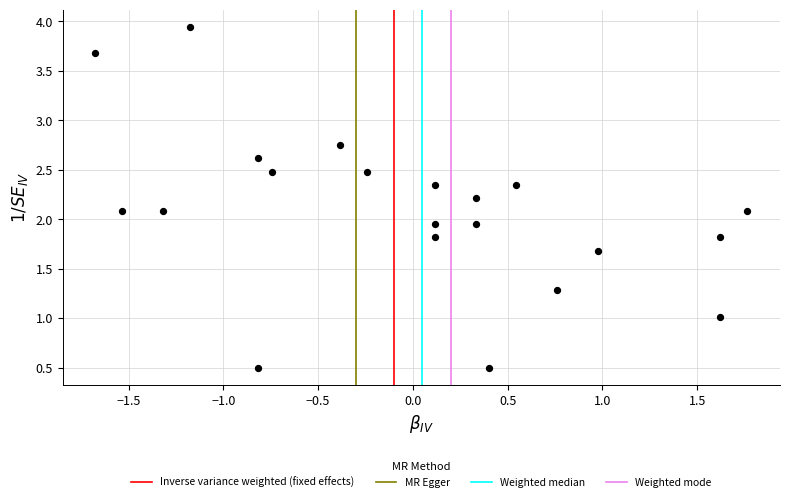

What is the range of X values (max minus min)?

3.4